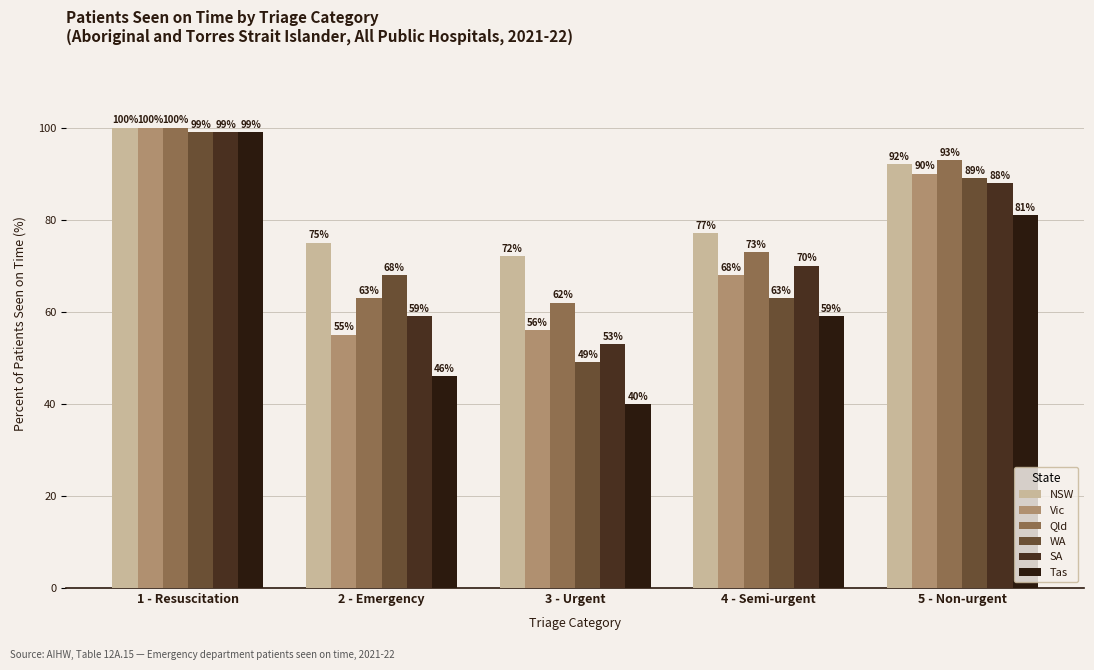

Read the NSW value at 1 - Resuscitation.

100